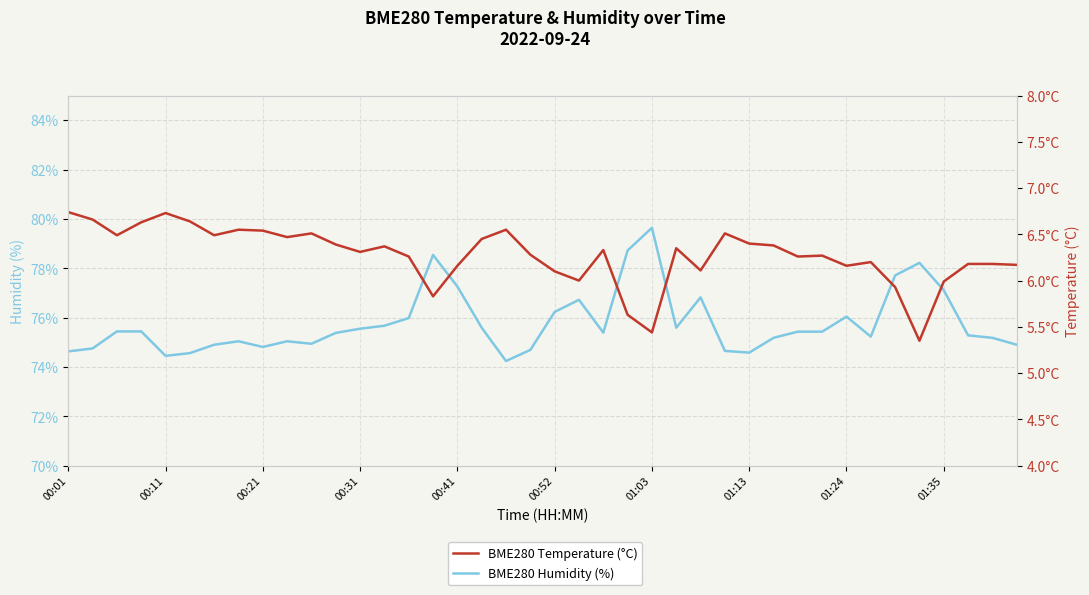

At which category is the sum across all series the highest?

01:03